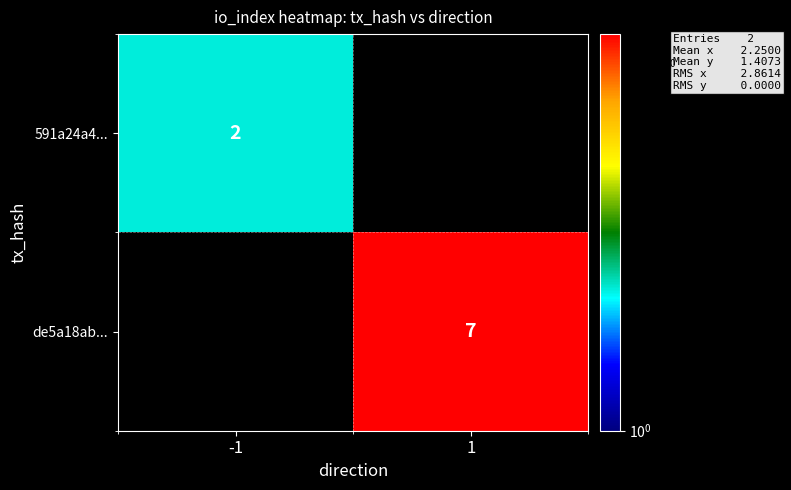

The value of 591a24a4... at -1 is 2. True or false?

True